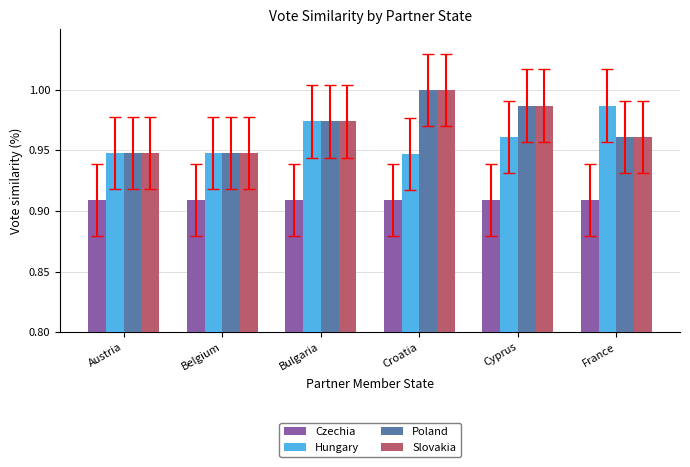

What is the total value across all series at Bulgaria?

3.8